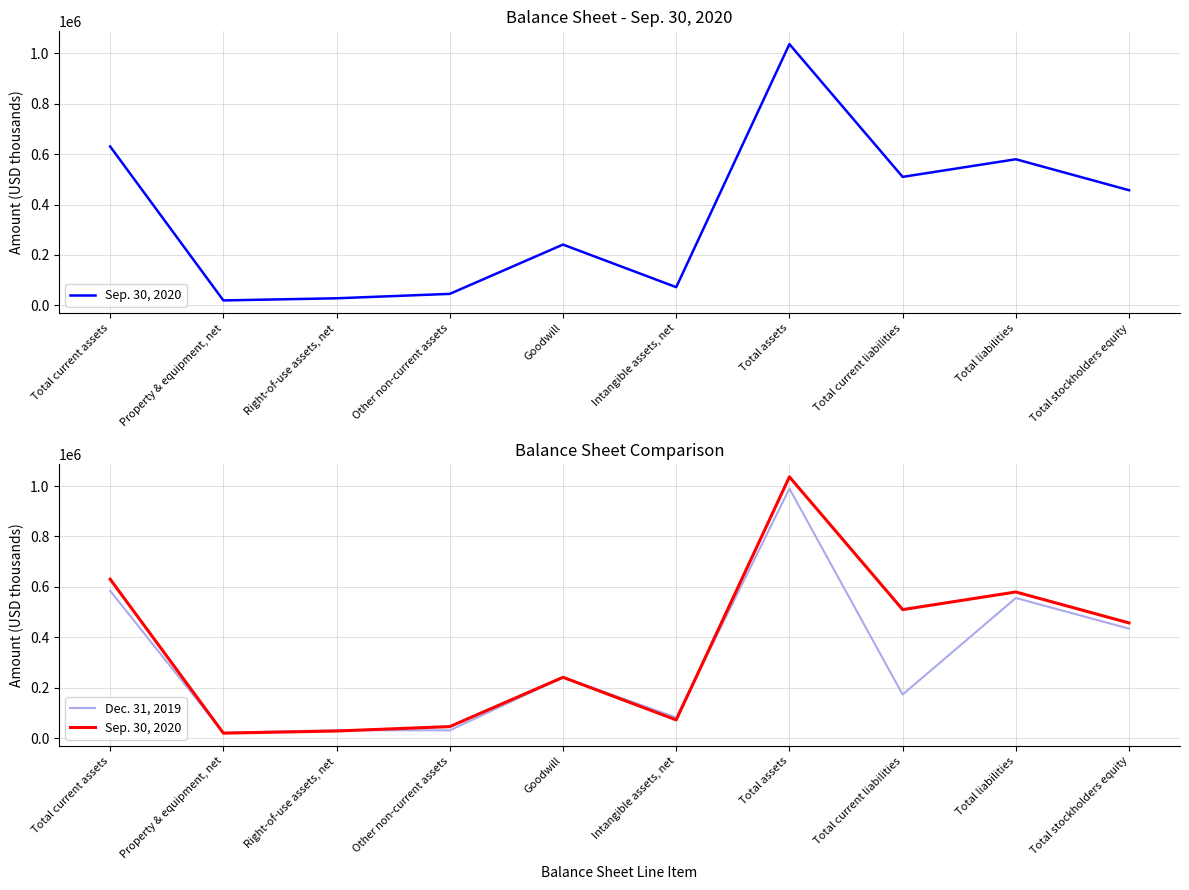

How many lines are shown in the chart?

2